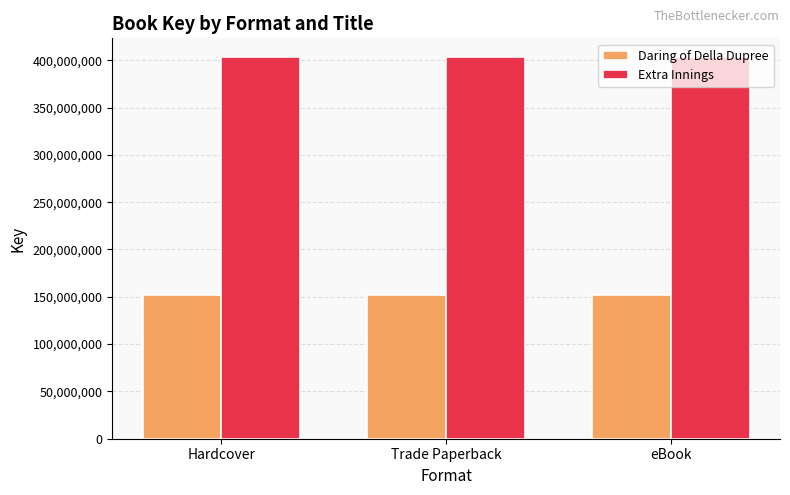

What are all the series names shown in the legend?

Daring of Della Dupree, Extra Innings